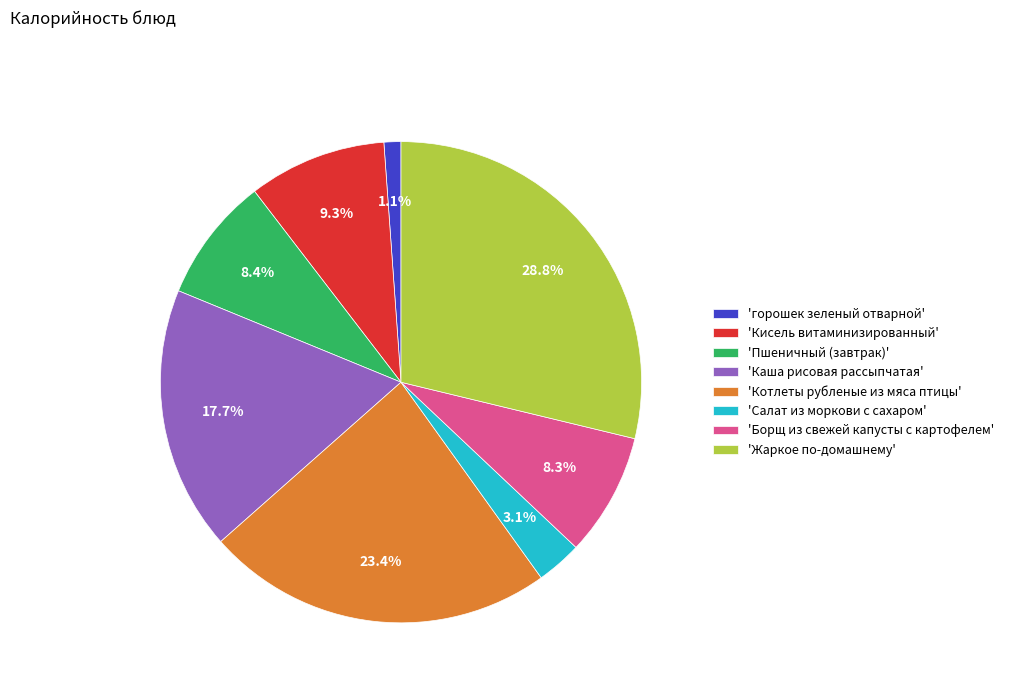

What percentage is NOT represented by 'Каша рисовая рассыпчатая'?

82.3%